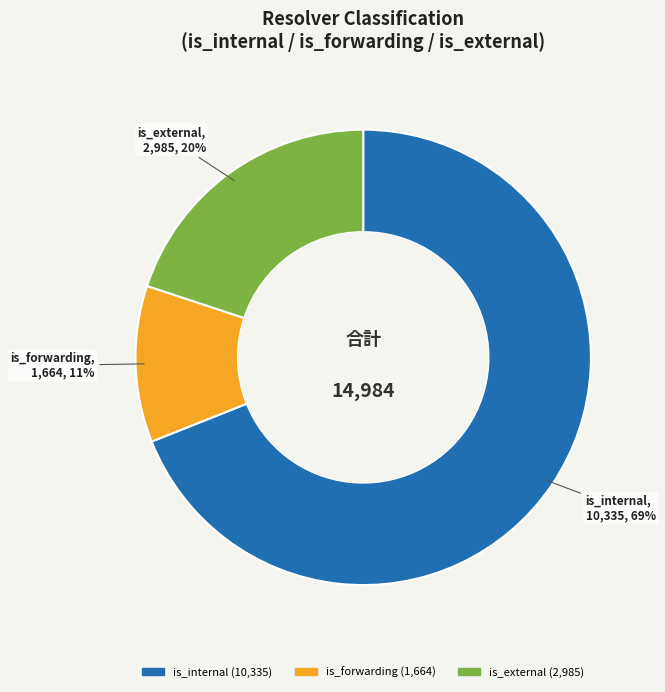

To the nearest percent, what is the difference between the is_external and is_internal slice percentages?

49%